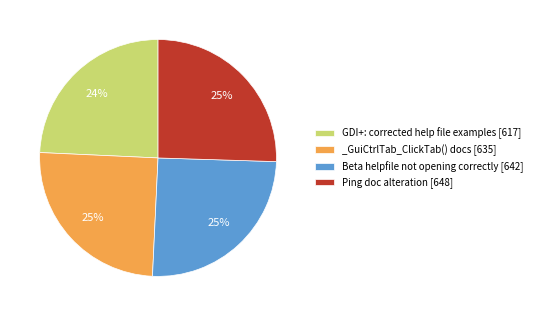

Do _GuiCtrlTab_ClickTab() docs [635] and Beta helpfile not opening correctly [642] together represent more than half of the pie?

Yes